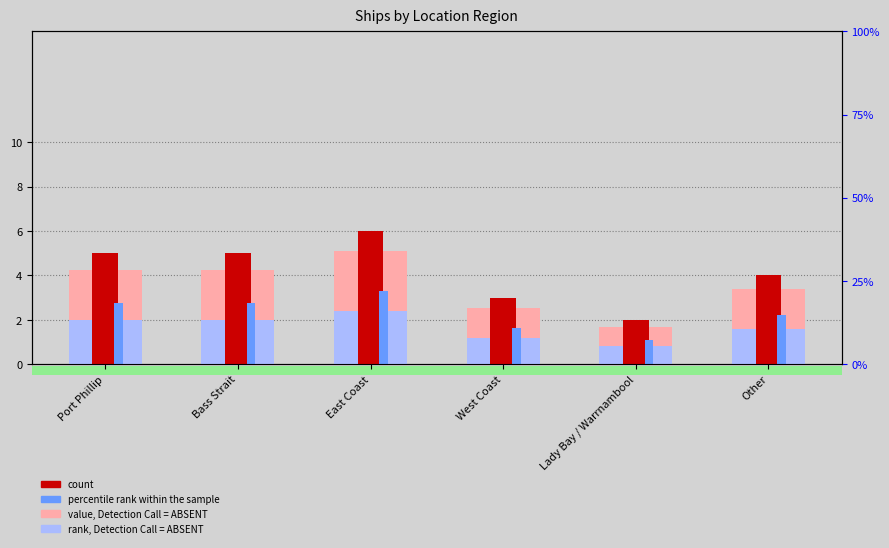

Reading left to right, list all the values displayed in this chart.

value, Detection Call = ABSENT: 4.2	4.2	5.1	2.5	1.7	3.4
rank, Detection Call = ABSENT: 2.0	2.0	2.4	1.2	0.8	1.6
count: 5.0	5.0	6.0	3.0	2.0	4.0
percentile rank within the sample: 2.8	2.8	3.3	1.7	1.1	2.2